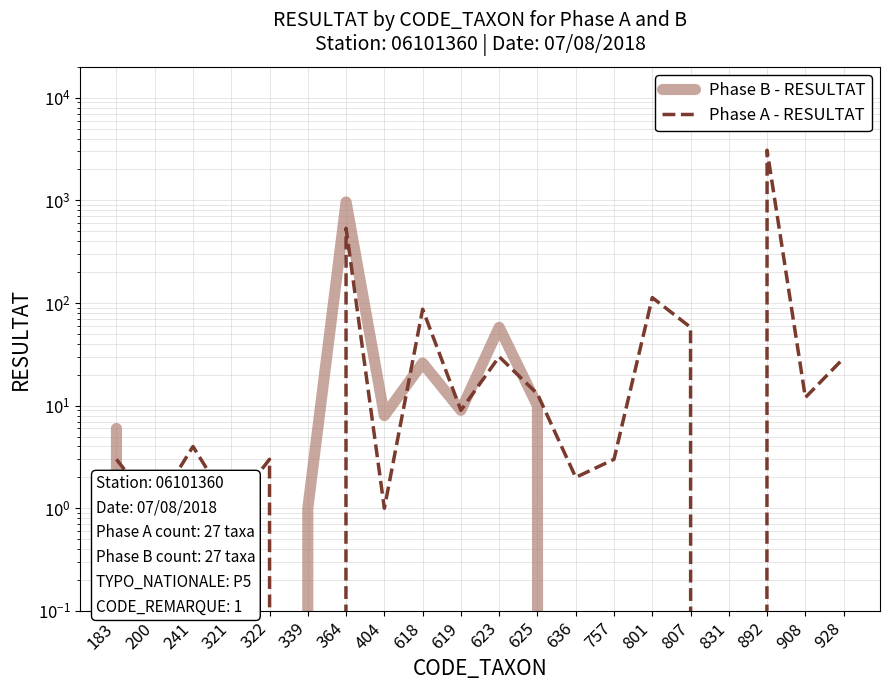

What is the spread (max minus min) of values at 807?

58